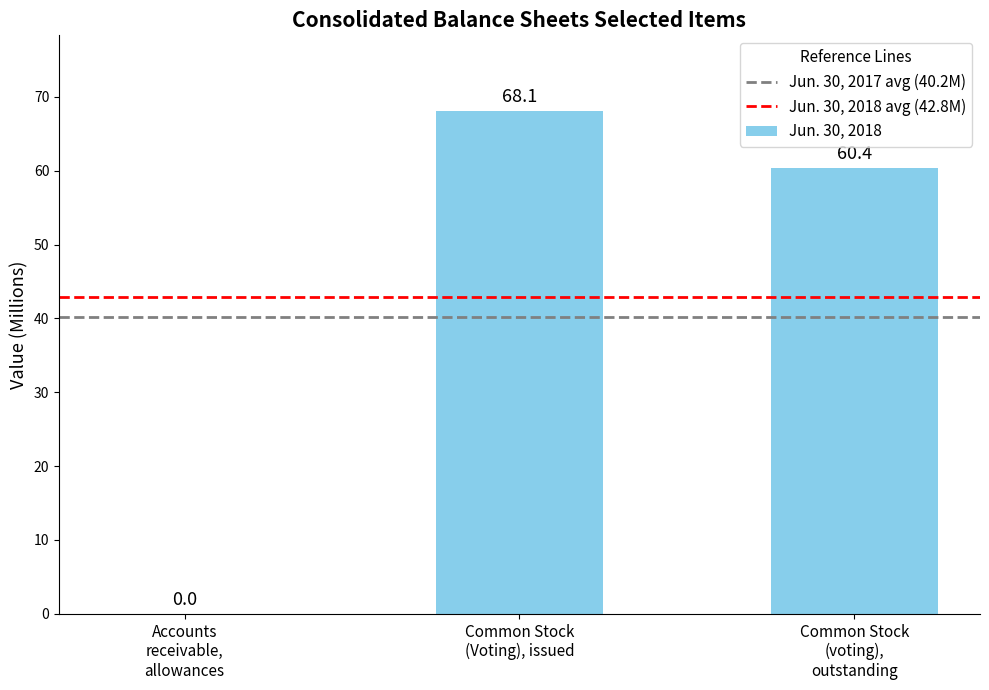

What is the sum of all values?

128.5